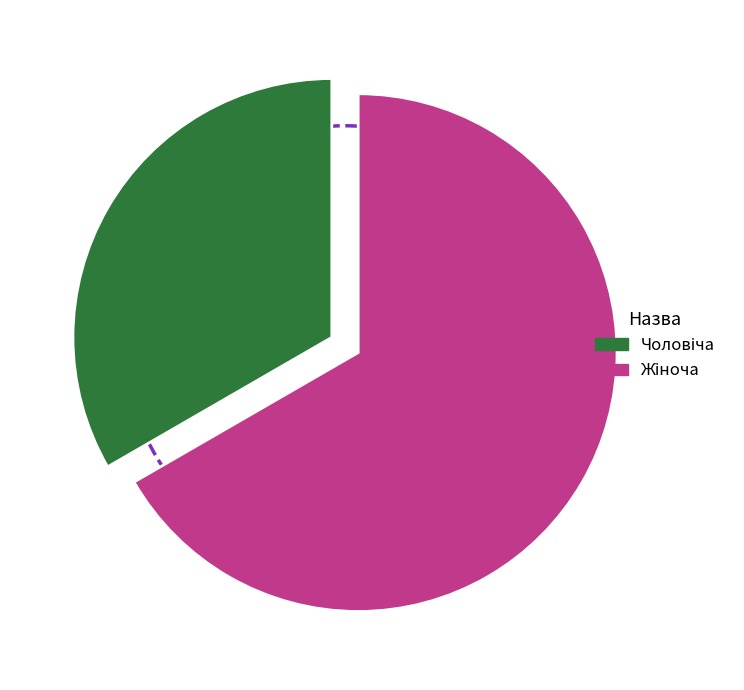

To the nearest percent, what percentage of the pie is Чоловіча?

33%